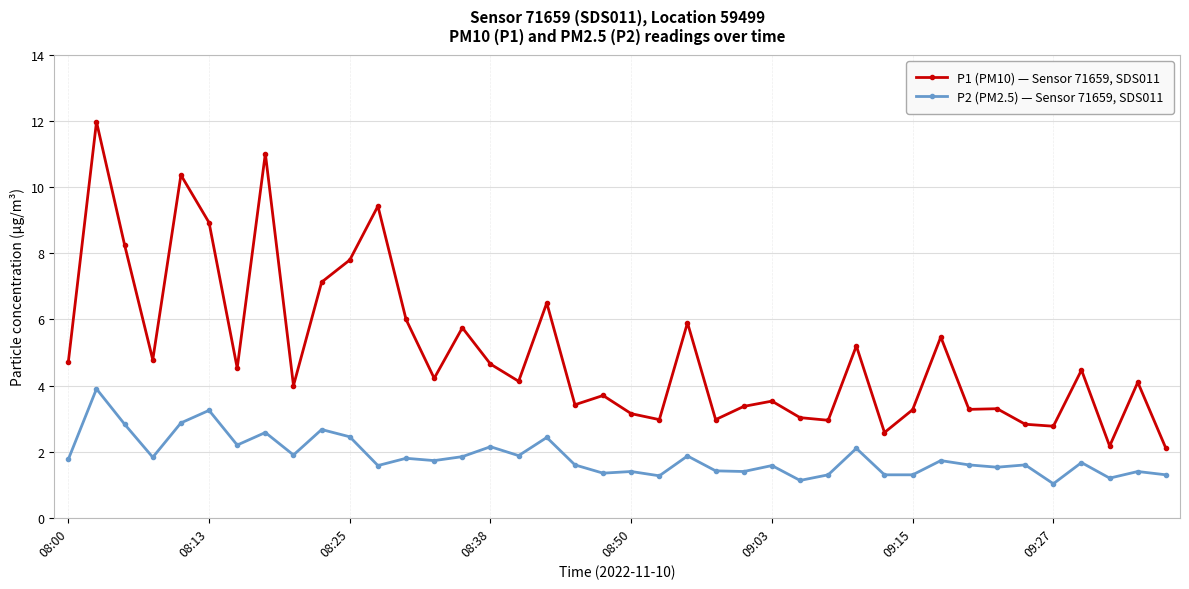

List the series in order of their overall mean, highest first.

P1 (PM10) — Sensor 71659, SDS011, P2 (PM2.5) — Sensor 71659, SDS011